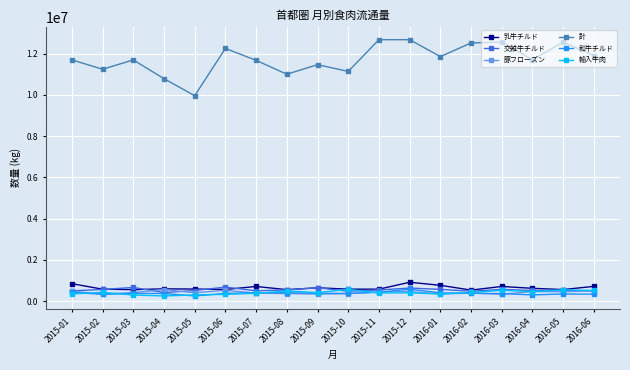

What is the maximum value shown in the chart?

12676184.0